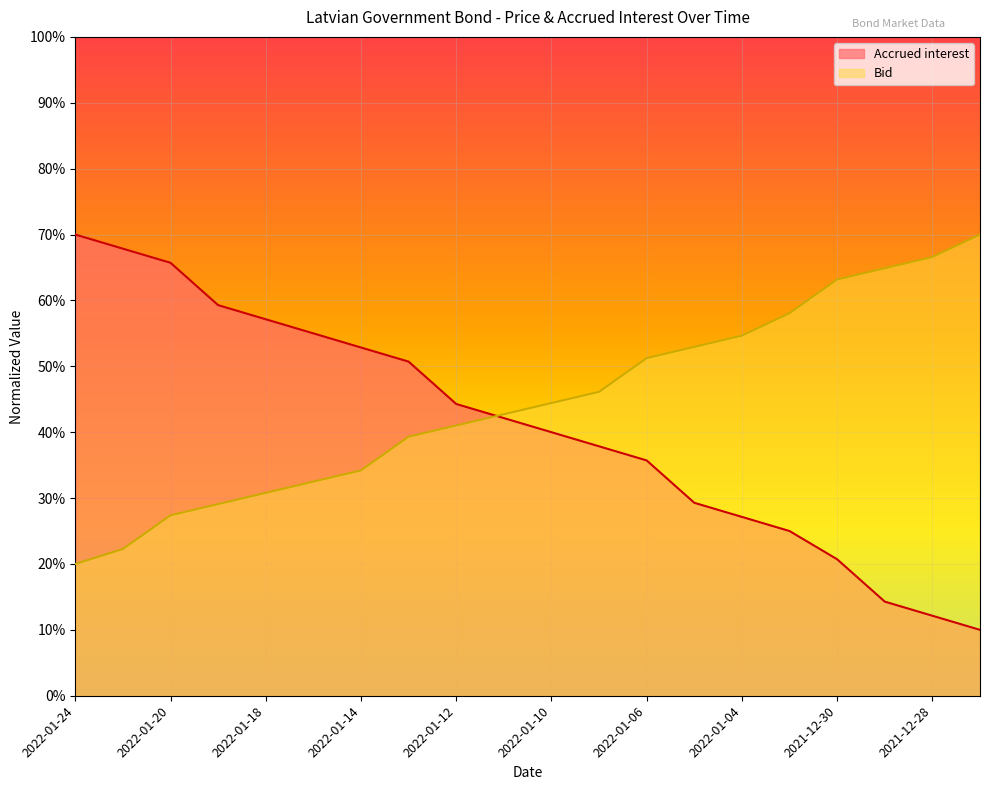

What is the label of the 20th point from the right?

2022-01-24